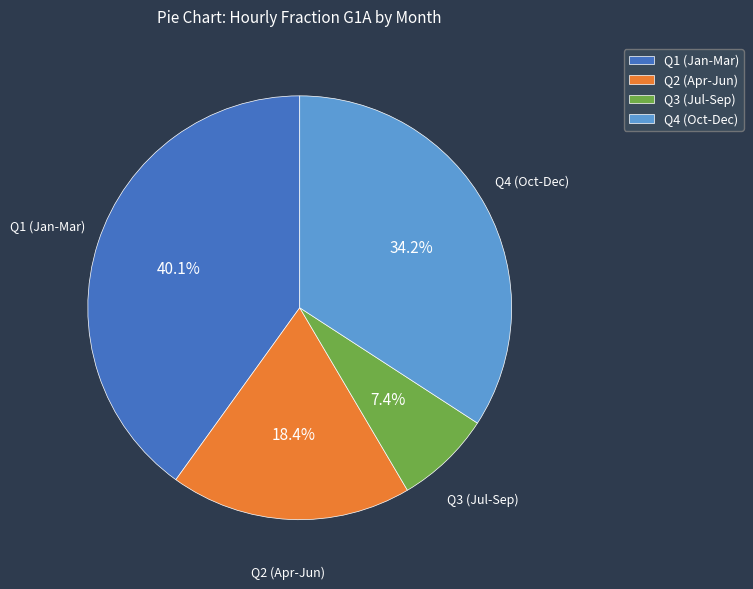

Do Q3 (Jul-Sep) and Q2 (Apr-Jun) together represent more than half of the pie?

No